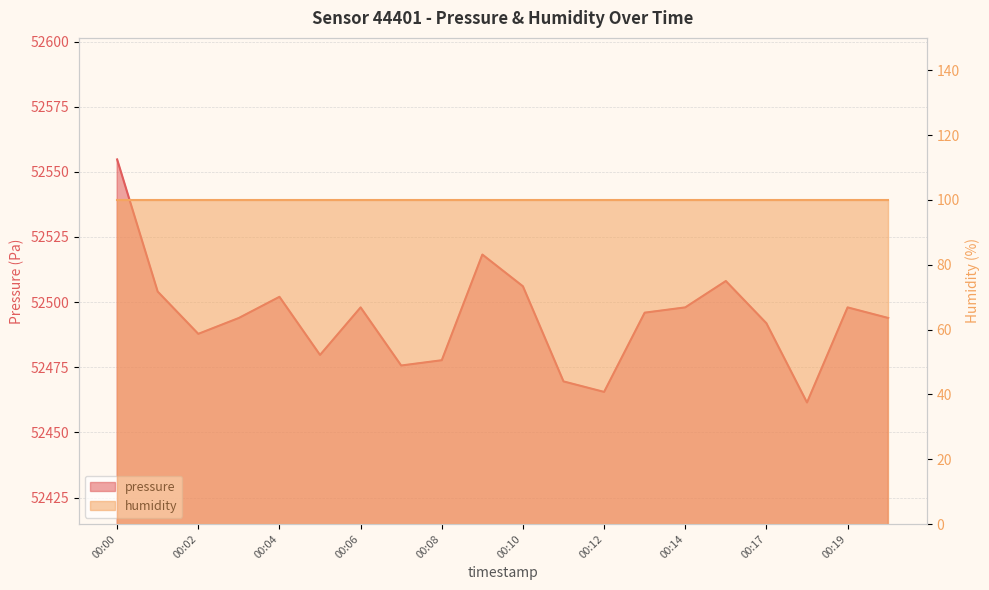

Reading left to right, list all the values displayed in this chart.

00:00=52554.8	00:01=52504.0	00:02=52487.8	00:03=52493.9	00:04=52502.0	00:05=52479.7	00:06=52498.0	00:07=52475.7	00:08=52477.7	00:09=52518.2	00:10=52506.1	00:11=52469.6	00:12=52465.5	00:13=52495.9	00:14=52498.0	00:15=52508.1	00:17=52491.9	00:18=52461.5	00:19=52498.0	00:20=52493.9